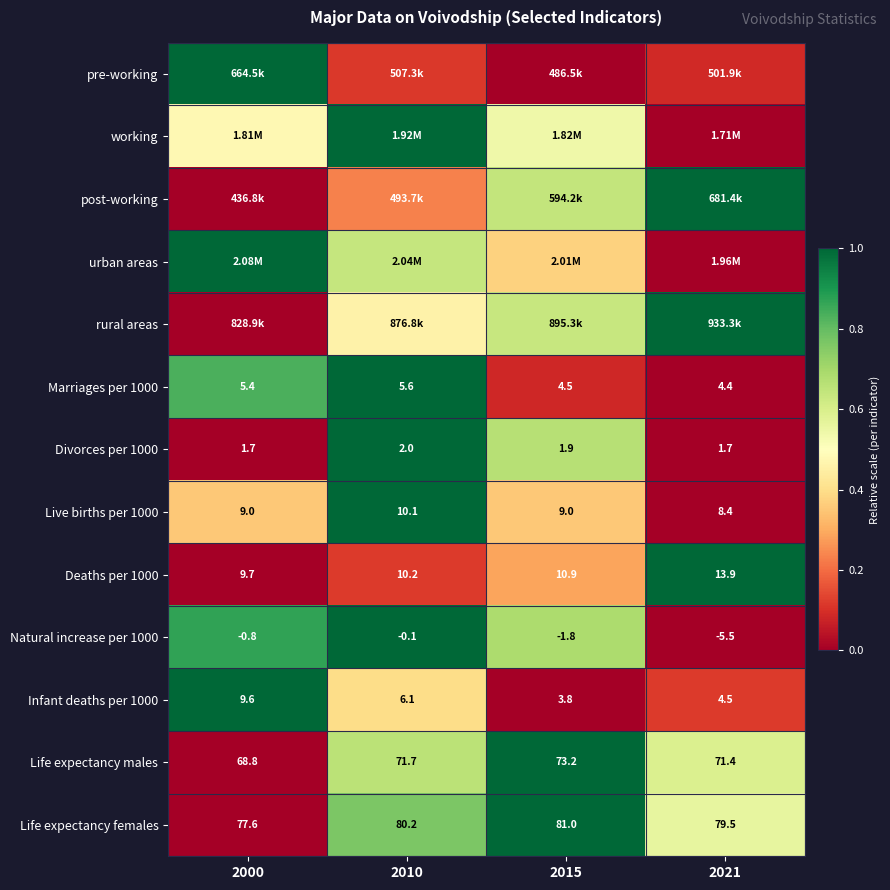

Count the number of categories in the chart.

4